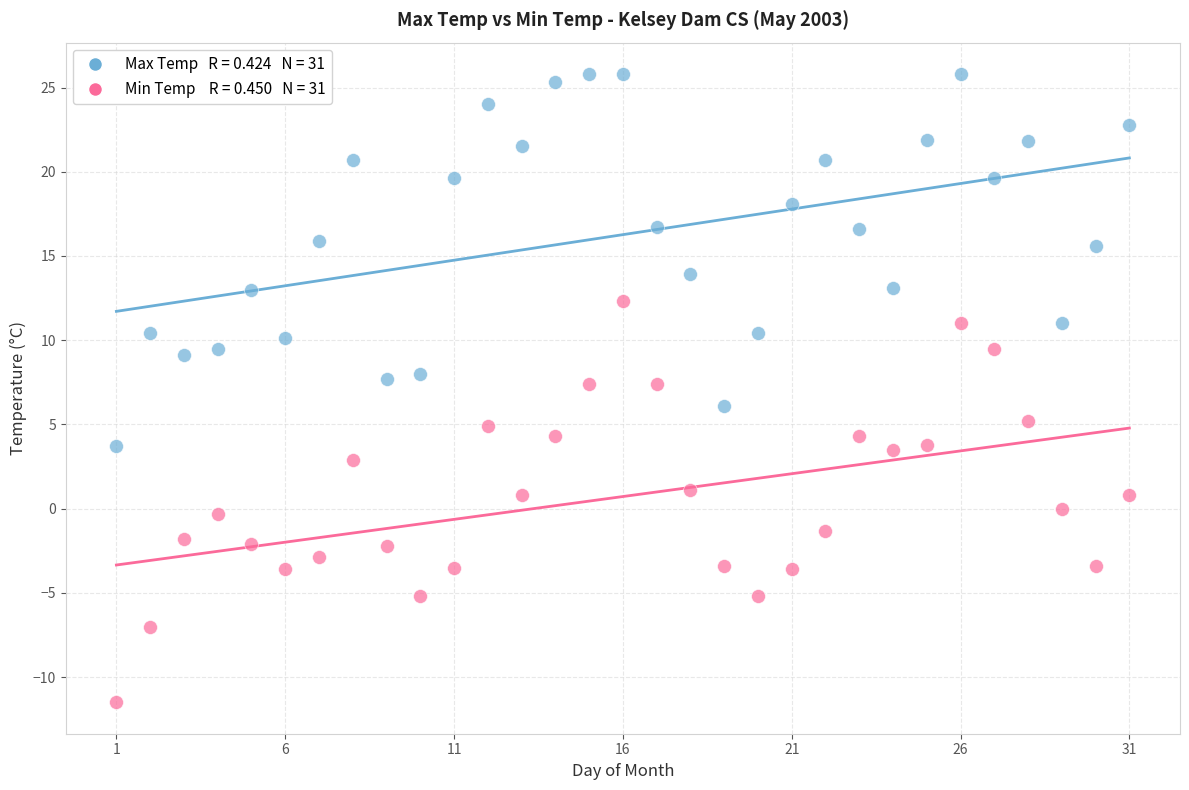

Across all data points, what is the range of X values (max minus min)?

30.0